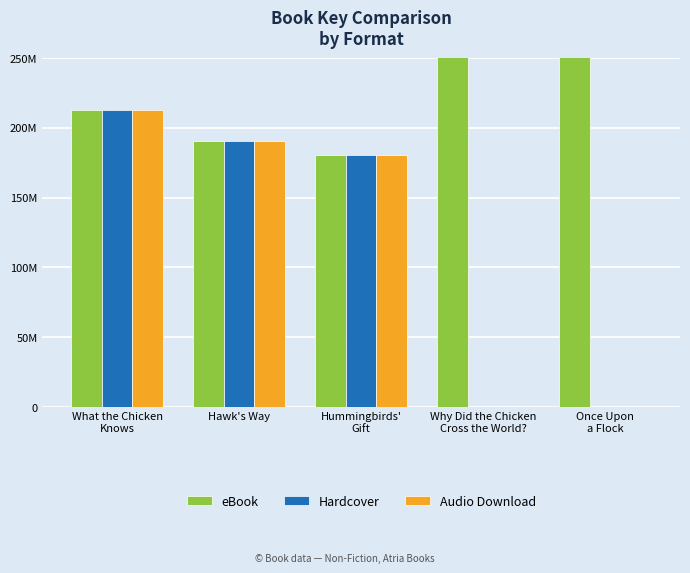

How many values in the Hardcover series exceed 180585765?

2